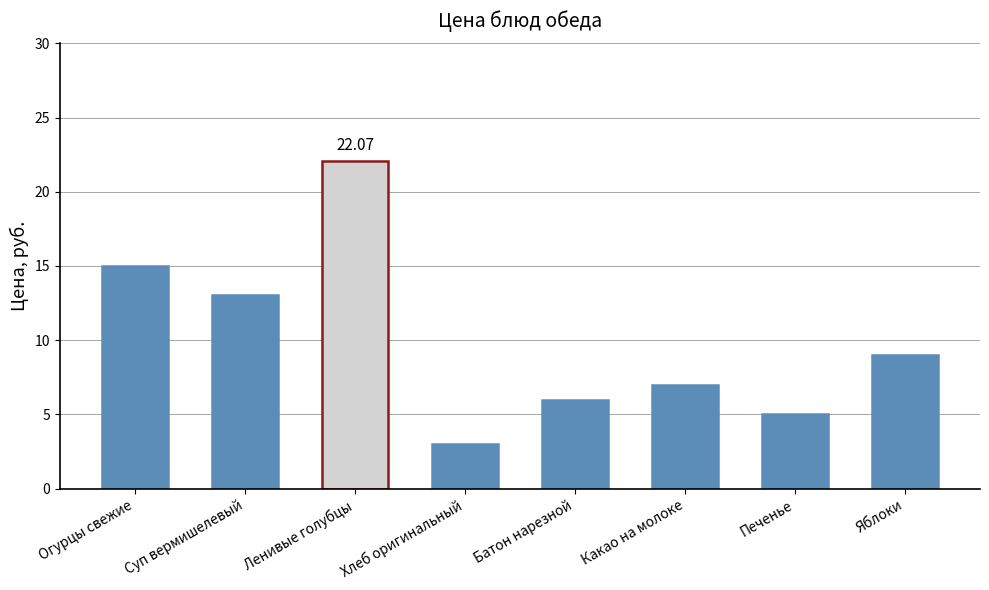

The chart shows a value of 15.0 at Огурцы свежие. True or false?

True